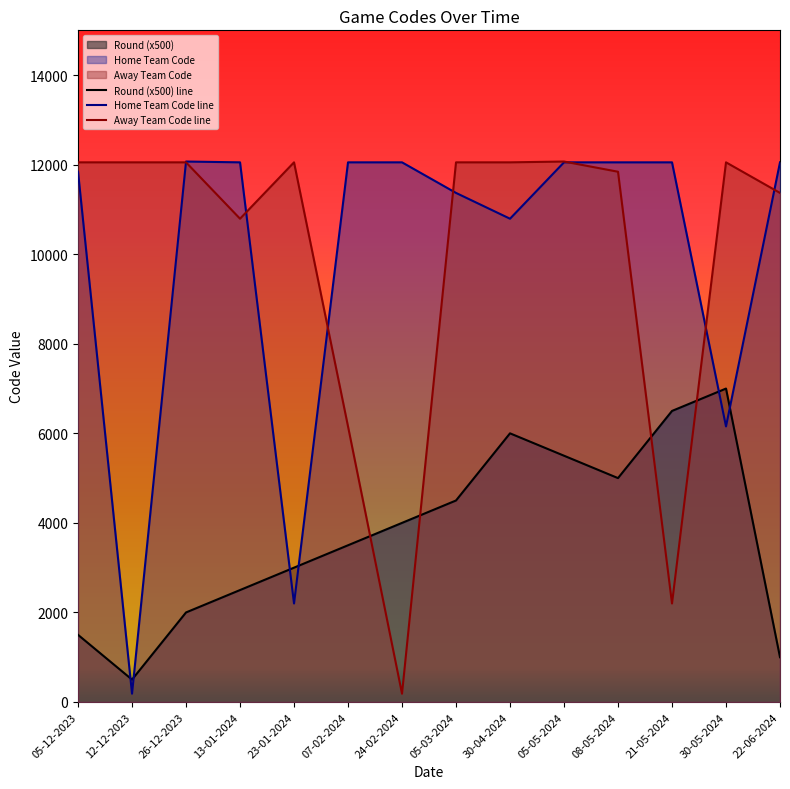

Count the number of data series in this chart.

3